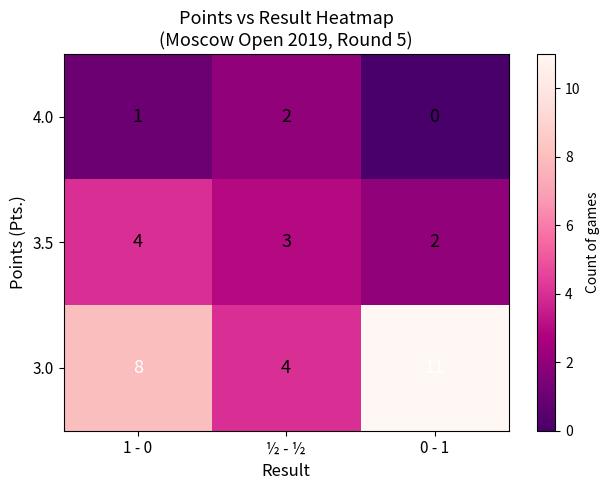

Reading left to right, extract all data points from this chart.

4.0: 1 - 0=1	½ - ½=2	0 - 1=0
3.5: 1 - 0=4	½ - ½=3	0 - 1=2
3.0: 1 - 0=8	½ - ½=4	0 - 1=11